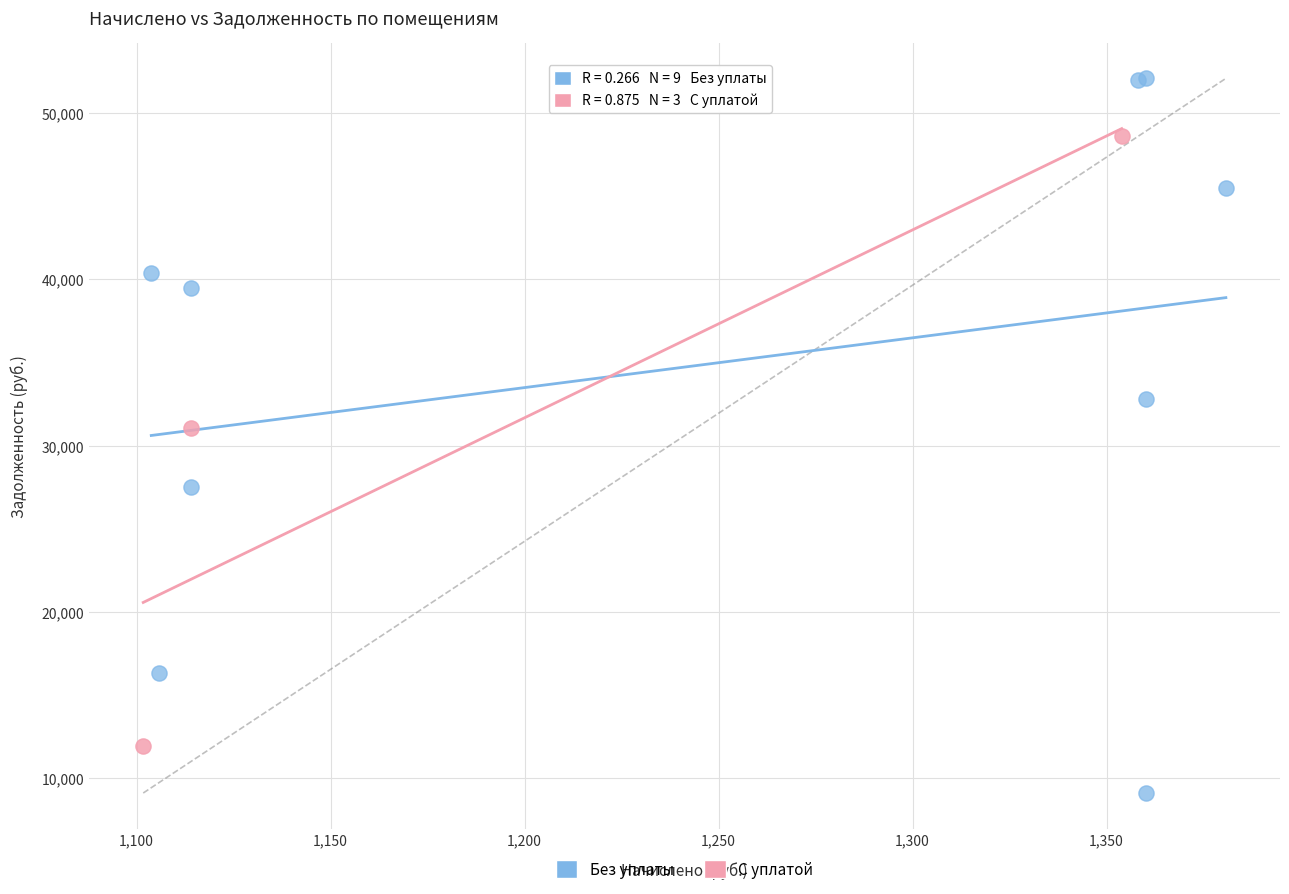

Which series has the largest Y range (max minus min)?

Без уплаты